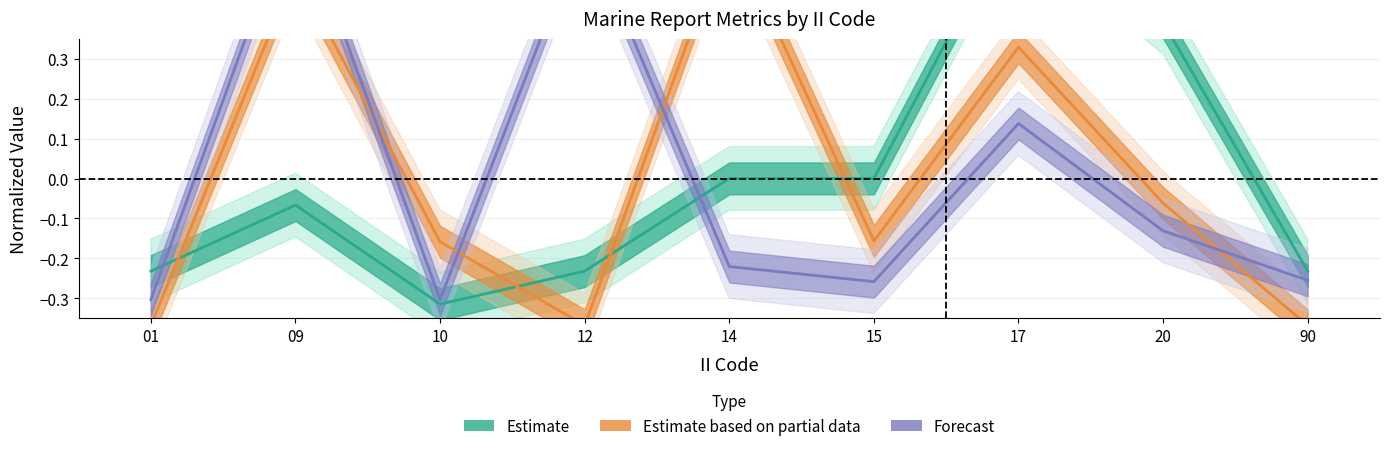

What is the value of the Forecast point at the 6th from the left?

-0.3